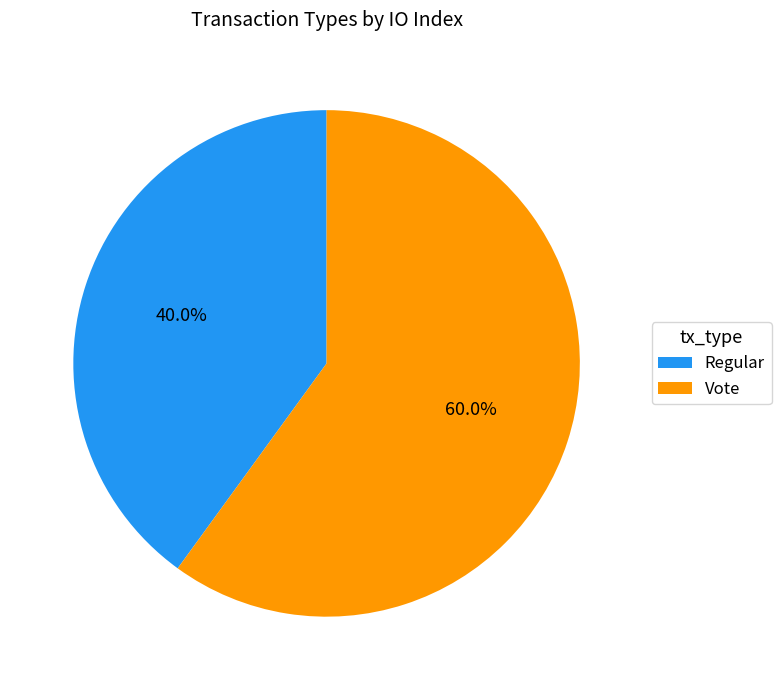

Approximately how many times larger is the value at Regular compared to Vote?

0.7